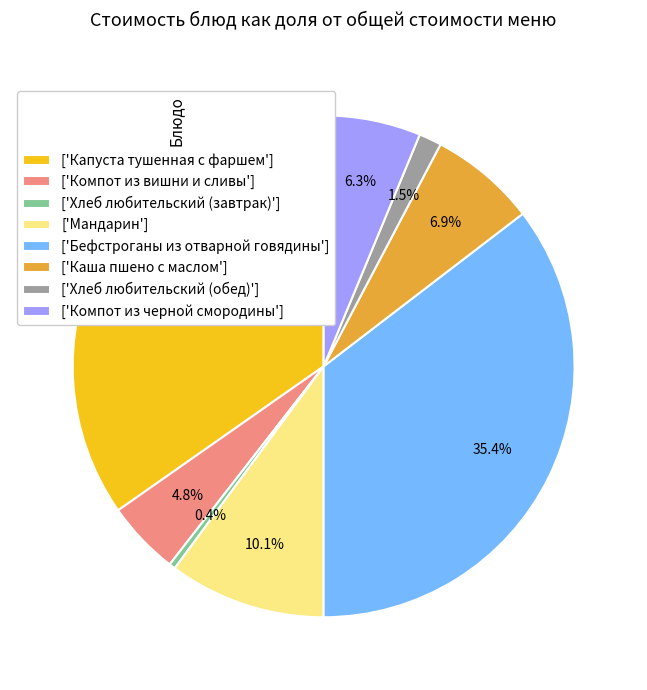

Count the number of slices in the pie.

8